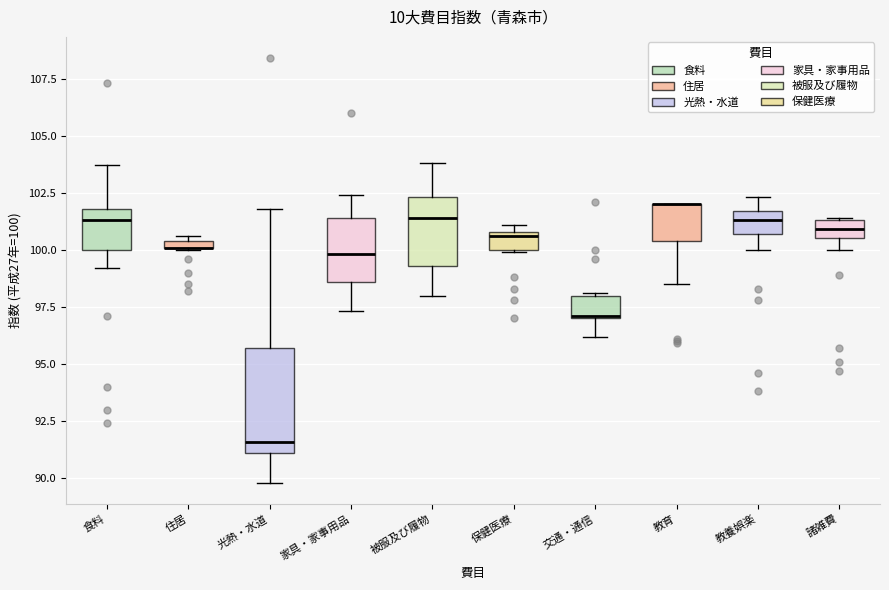

Comparing the boxes themselves (not the whiskers), which one is the tallest?

光熱・水道